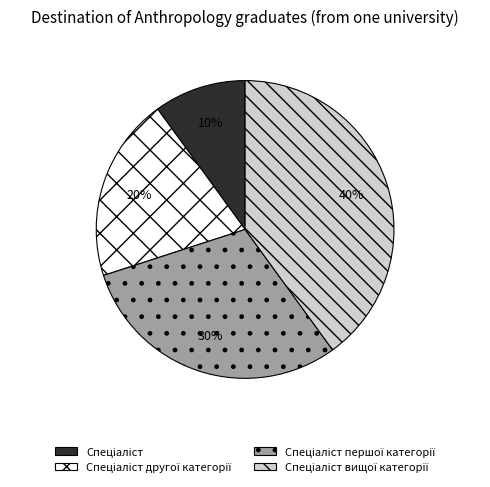

Is there any slice that represents more than half of the pie?

No